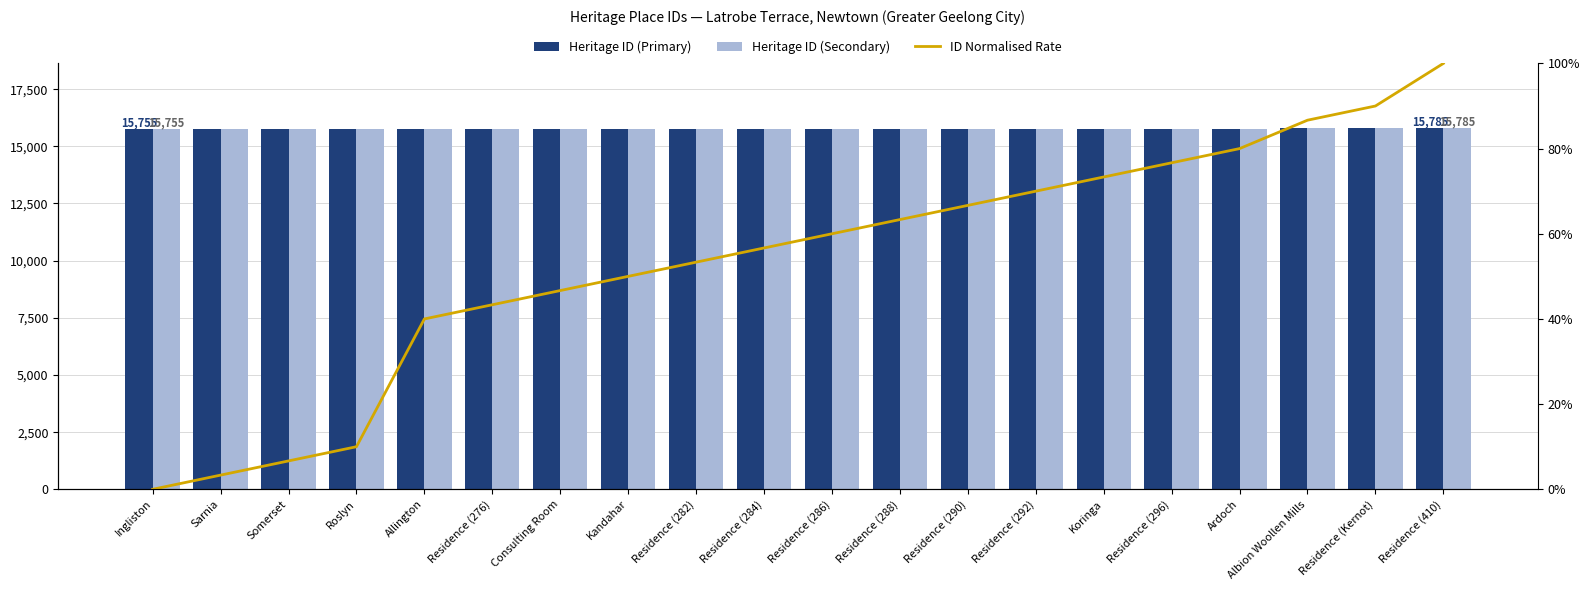

Where does the Heritage ID (Secondary) series first go above 15773?

Residence (288)